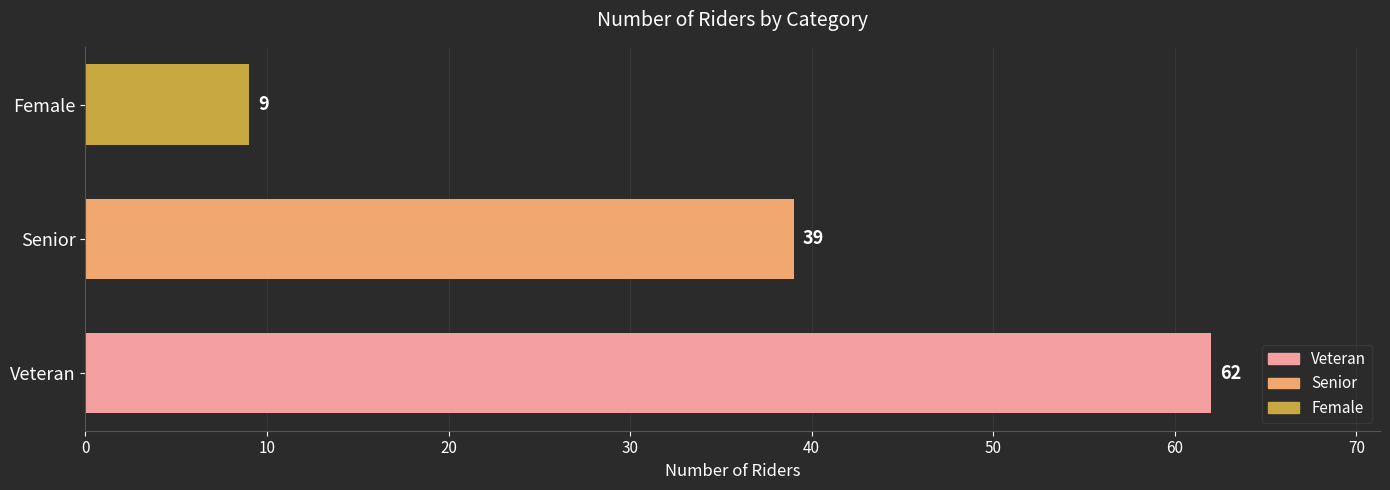

Rank the categories by value from lowest to highest.

Female, Senior, Veteran